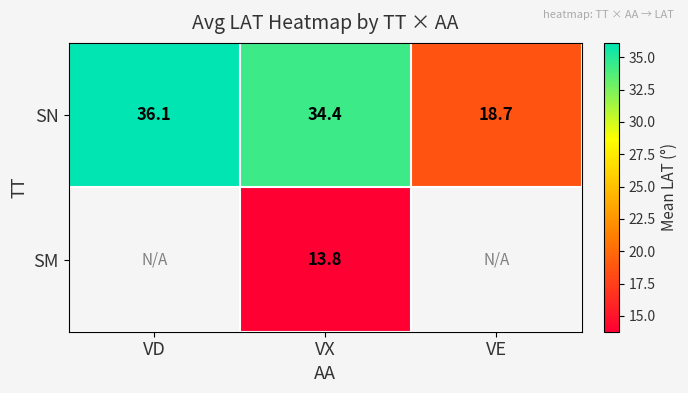

How many data points does each series have?

3